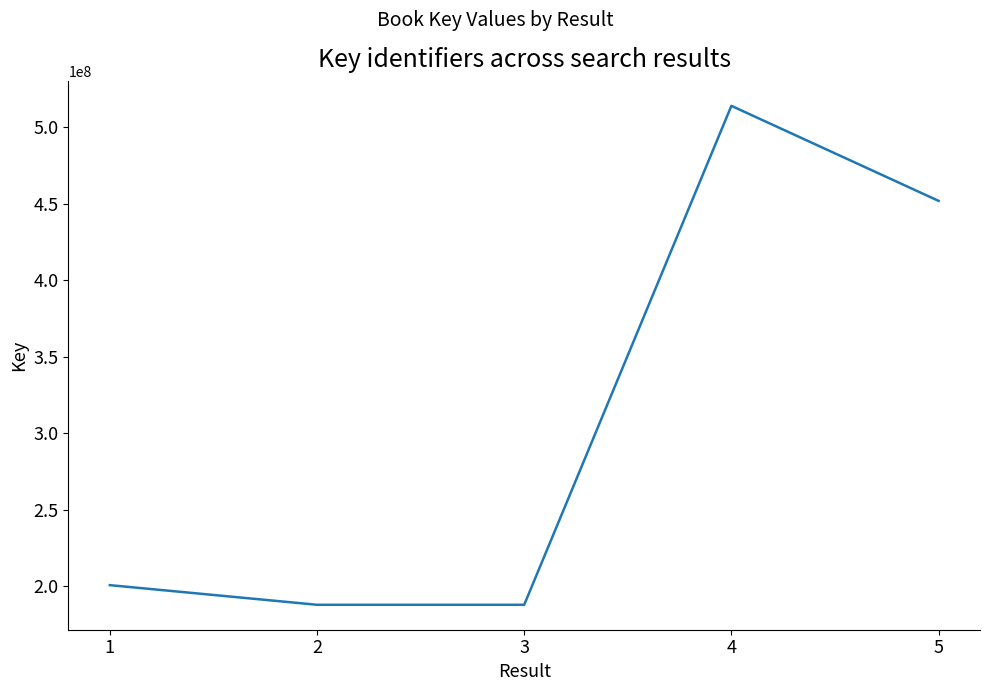

Is it true that the value at 2 is 187949838?

True